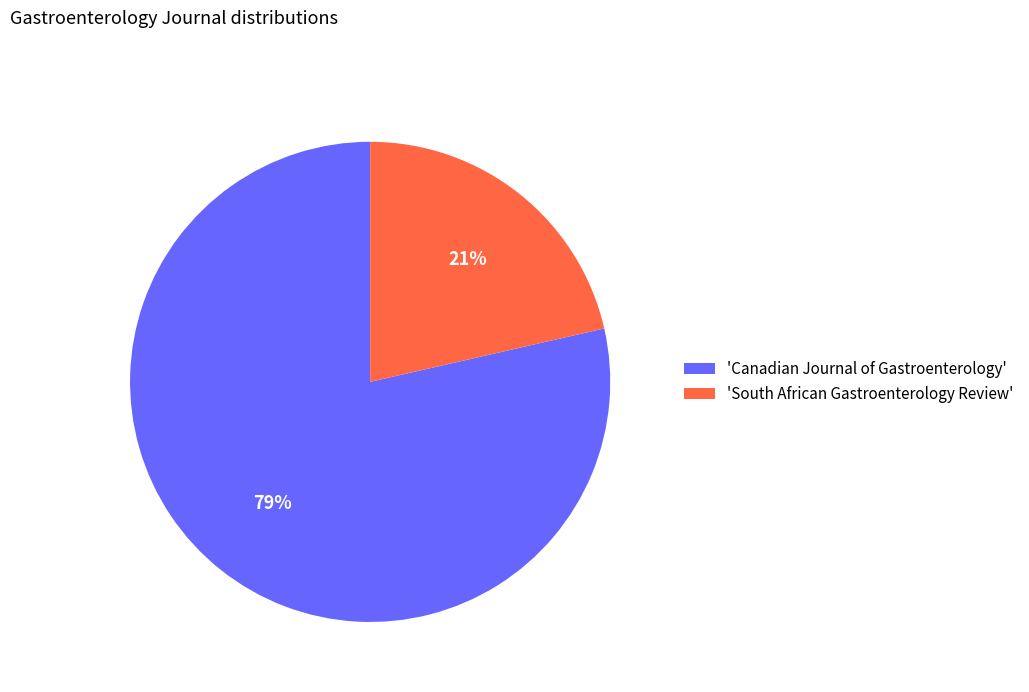

The 'South African Gastroenterology Review' slice represents 21% of the pie. True or false?

True